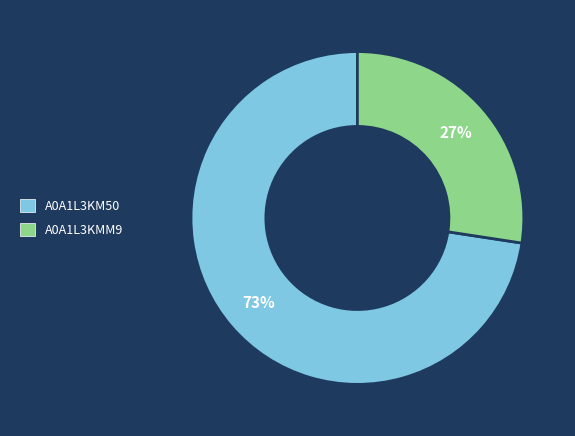

Between A0A1L3KMM9 and A0A1L3KM50, which is larger?

A0A1L3KM50